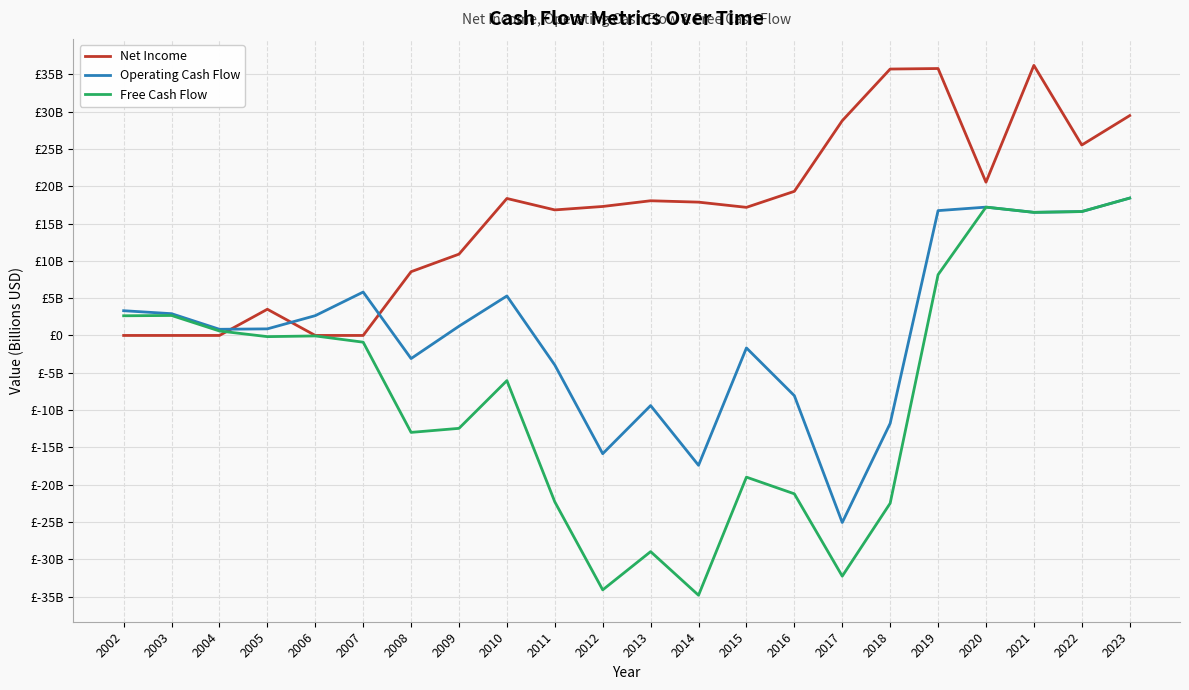

What are all the series names shown in the legend?

Net Income, Operating Cash Flow, Free Cash Flow